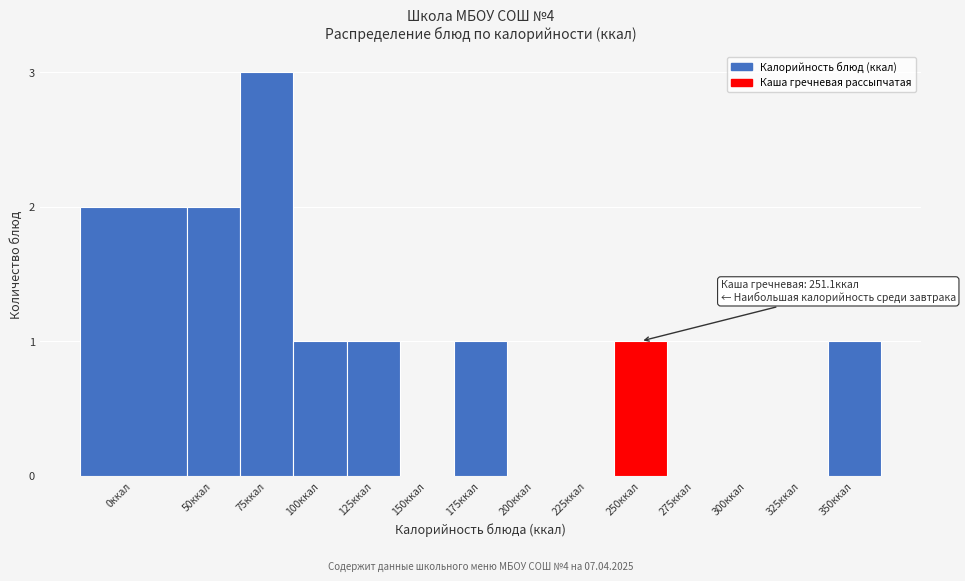

Reading left to right, extract all data points from this chart.

0ккал=2	50ккал=2	75ккал=3	100ккал=1	125ккал=1	150ккал=0	175ккал=1	200ккал=0	225ккал=0	250ккал=1	275ккал=0	300ккал=0	325ккал=0	350ккал=1